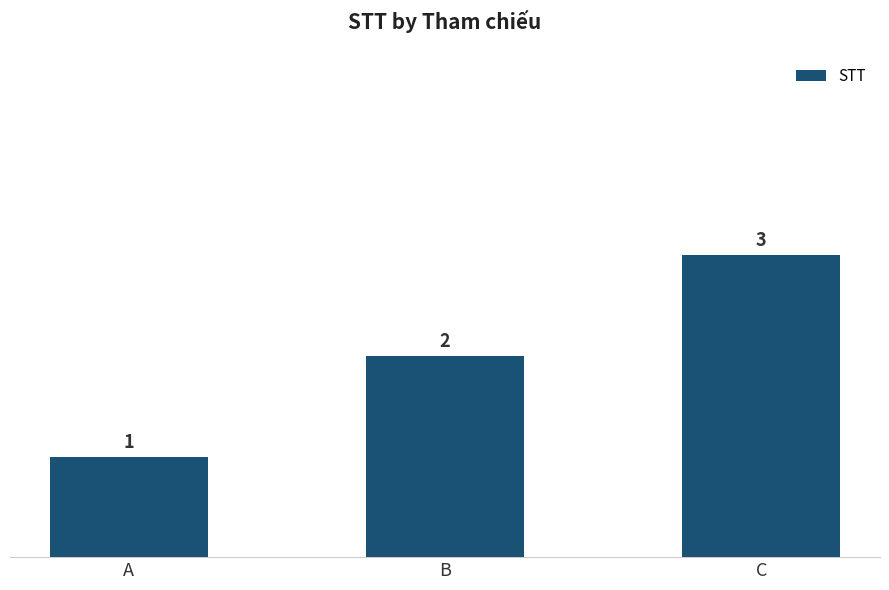

What is the value of the 2nd bar from the left?

2